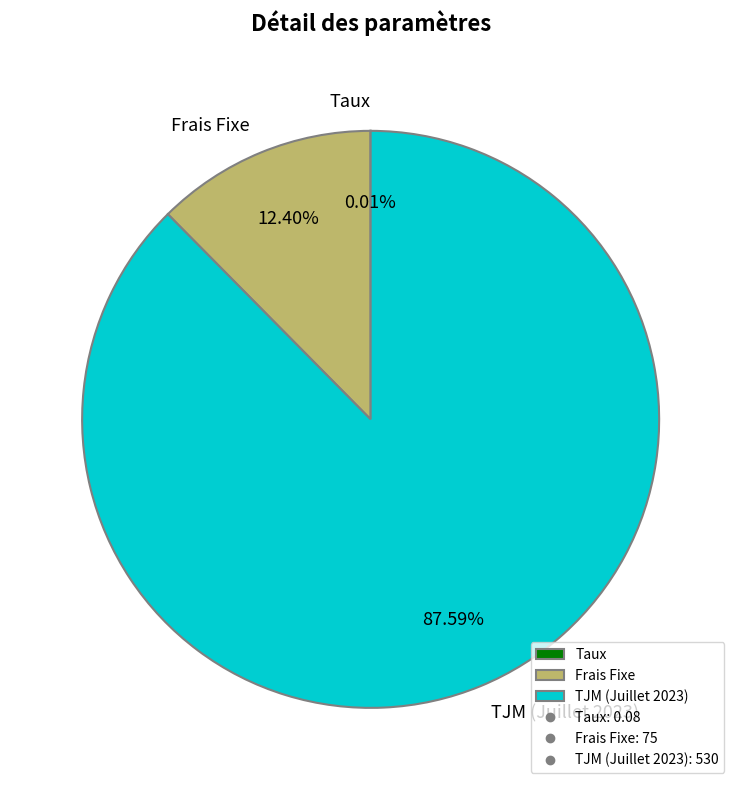

Does any single category account for the majority?

Yes